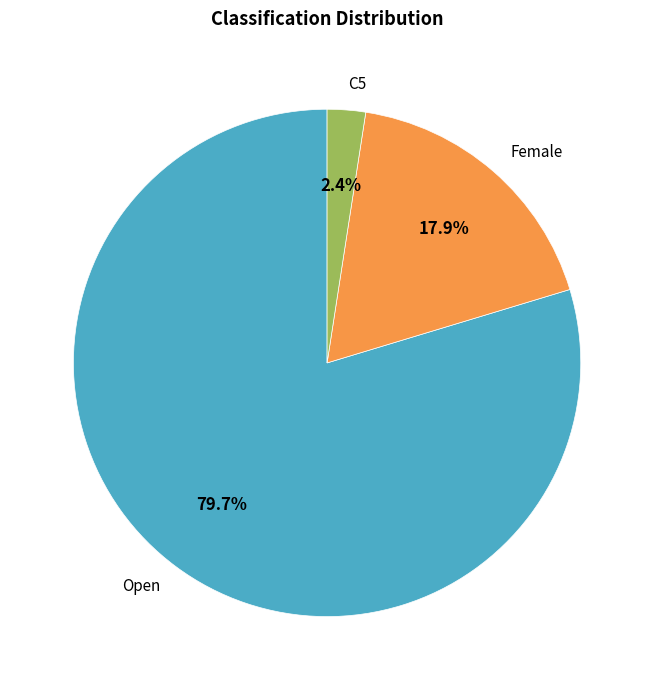

To the nearest percent, what percentage of the pie is Open?

80%